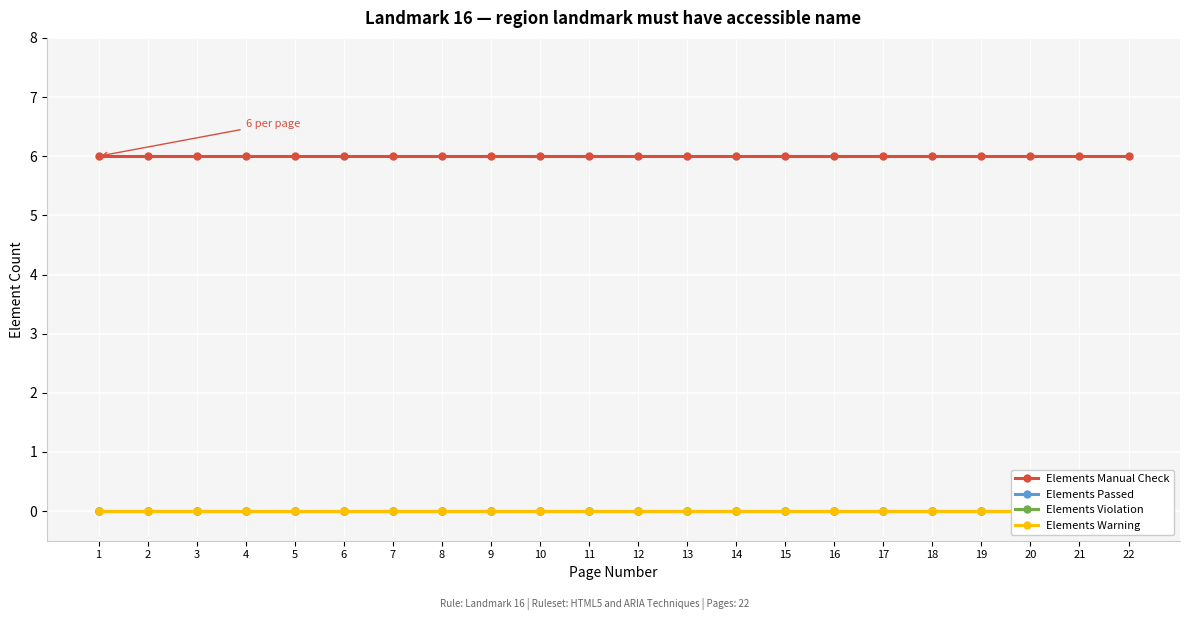

True or false: Elements Violation and Elements Warning cross at least once.

False